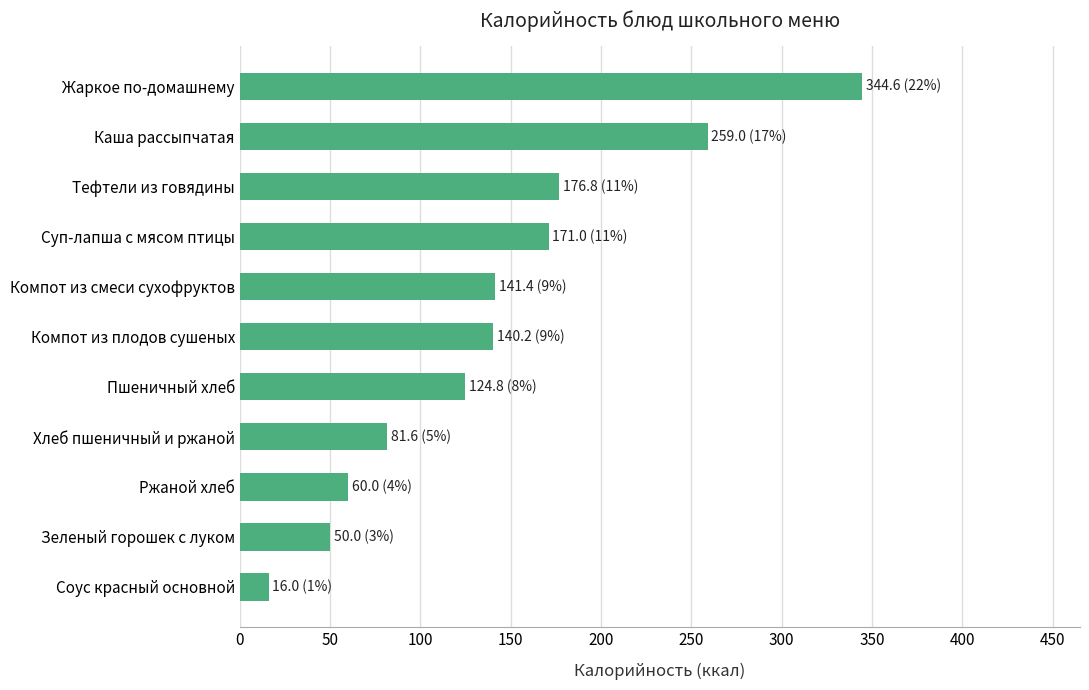

Is it true that the value at Тефтели из говядины is 47.3?

False